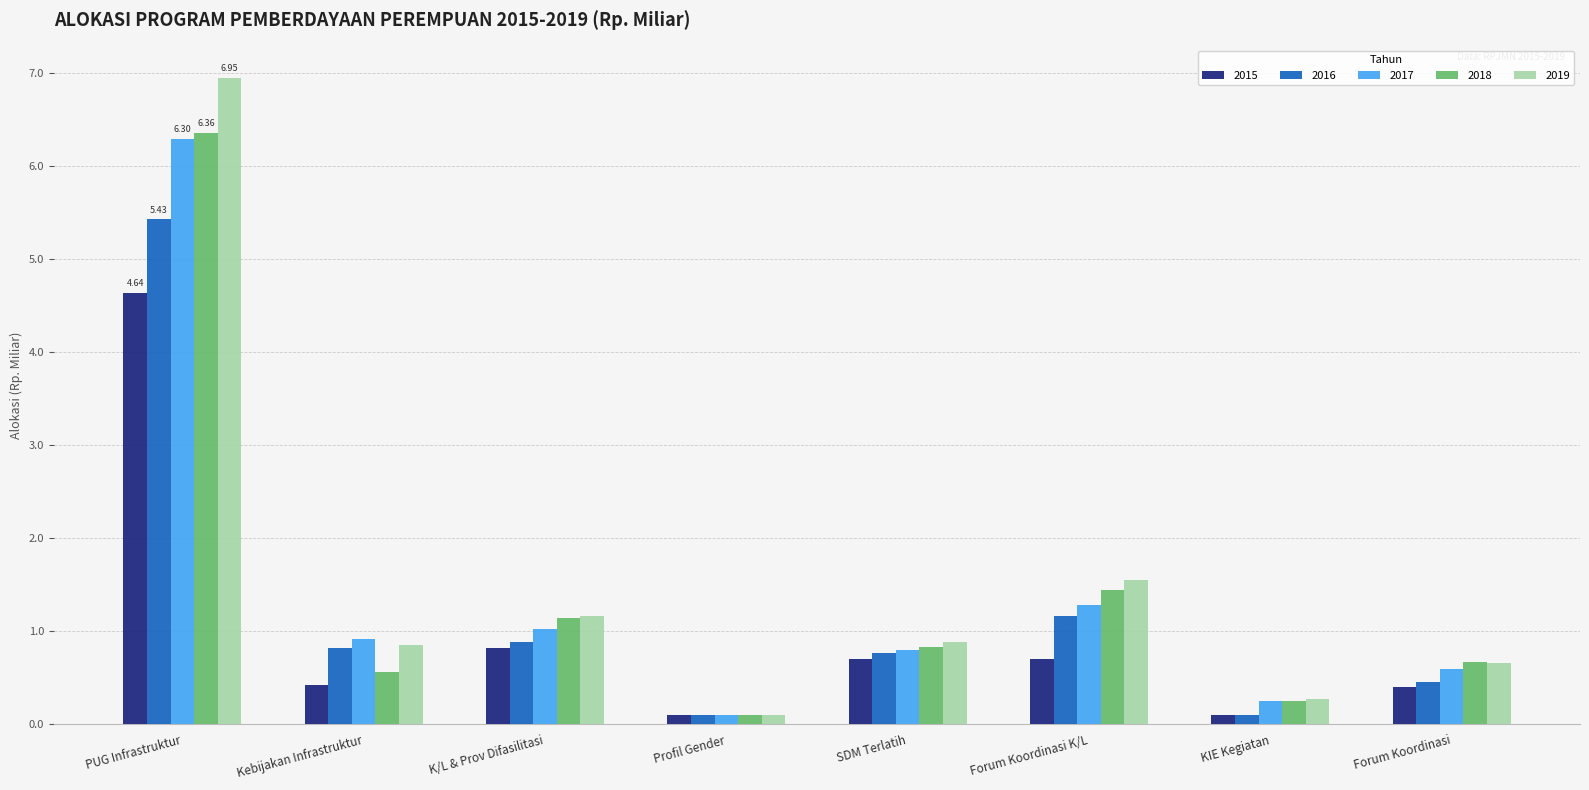

List the series in order of their peak value, highest first.

2019, 2018, 2017, 2016, 2015